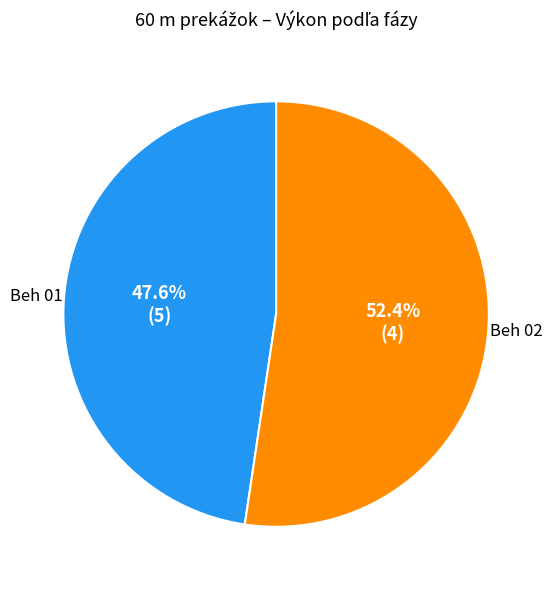

Is there any slice that represents more than half of the pie?

Yes